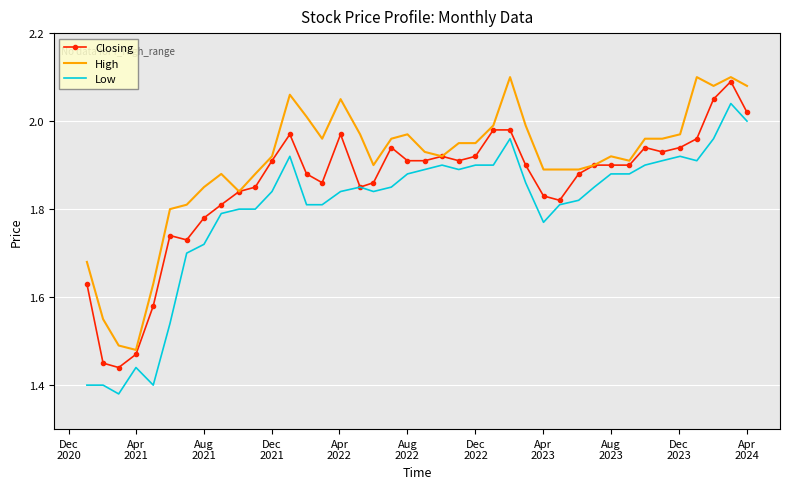

Rank the series by their average value, from highest to lowest.

High, Closing, Low